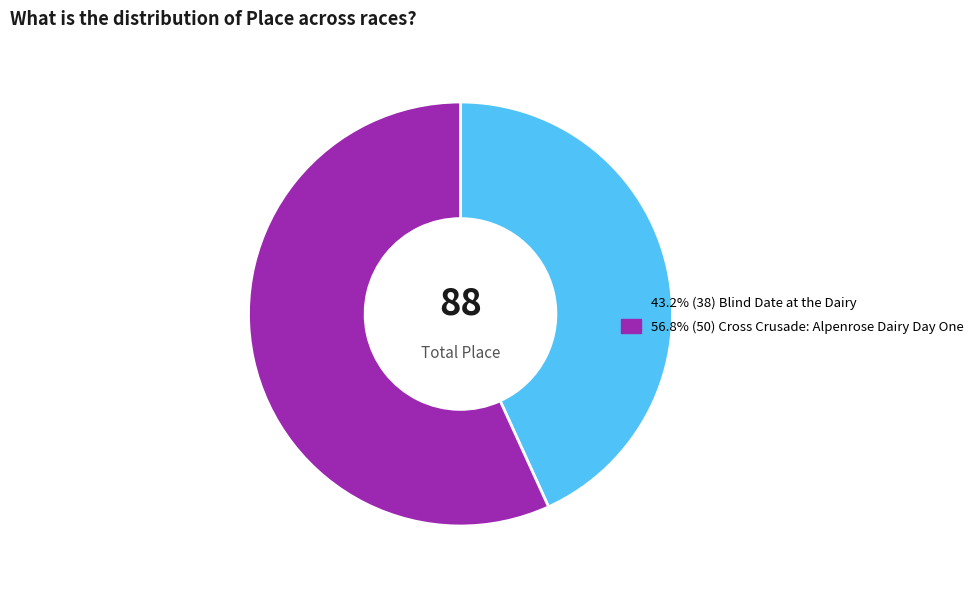

Is there any slice that represents more than half of the pie?

Yes